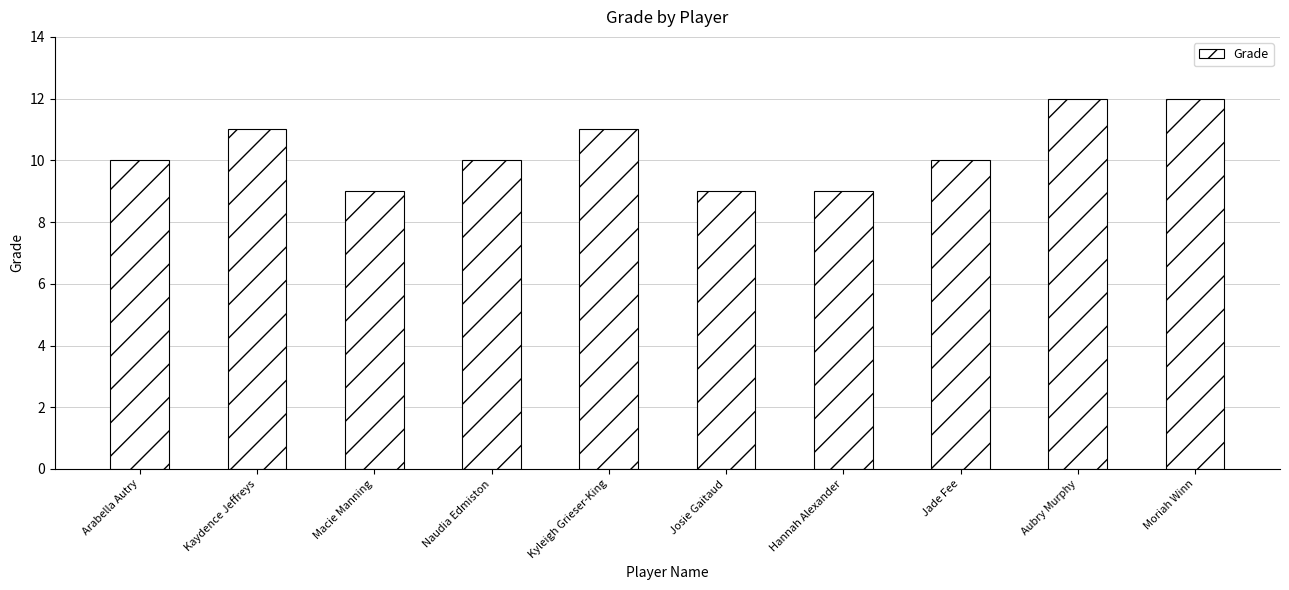

Reading left to right, extract all data points from this chart.

Arabella Autry=10	Kaydence Jeffreys=11	Macie Manning=9	Naudia Edmiston=10	Kyleigh Grieser-King=11	Josie Gaitaud=9	Hannah Alexander=9	Jade Fee=10	Aubry Murphy=12	Moriah Winn=12